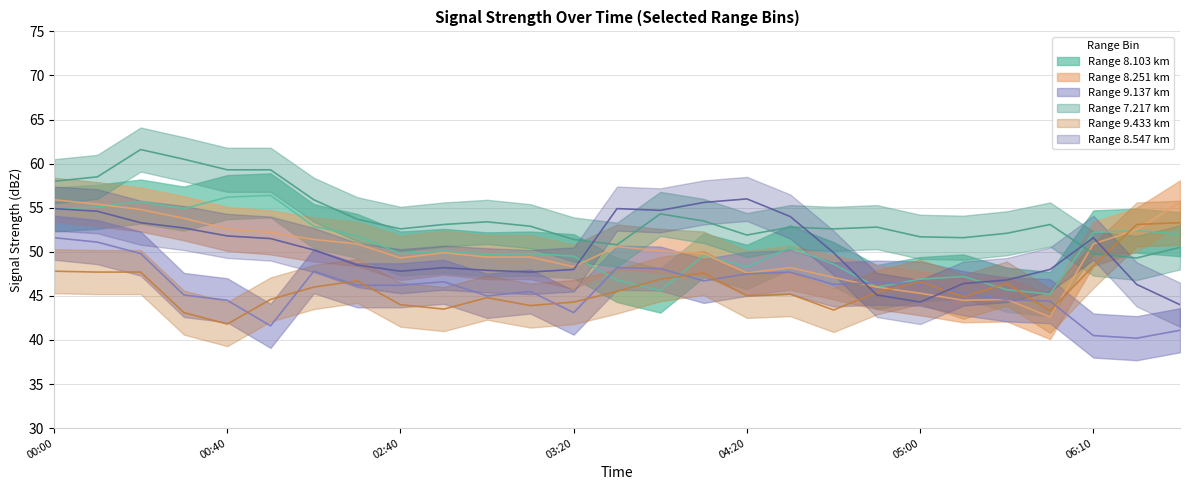

At which label does 7.217 first exceed 52?

00:00